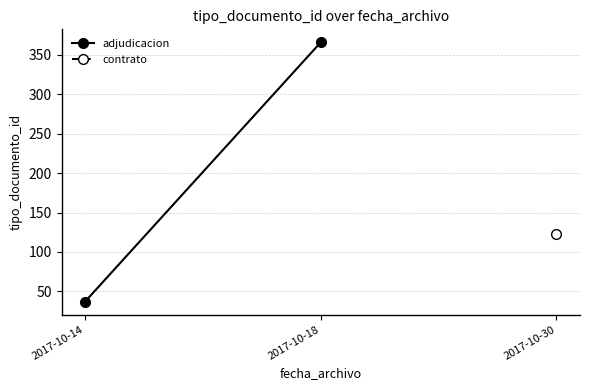

What is the value of the 2nd point from the left?

366